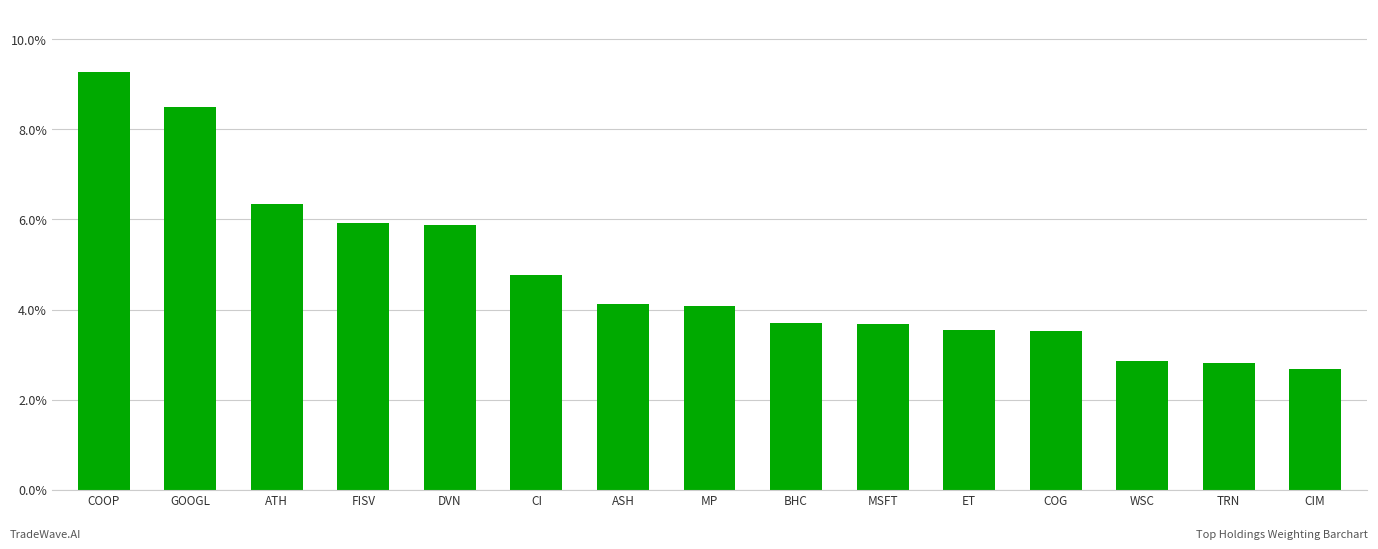

Are the bars horizontal?

No